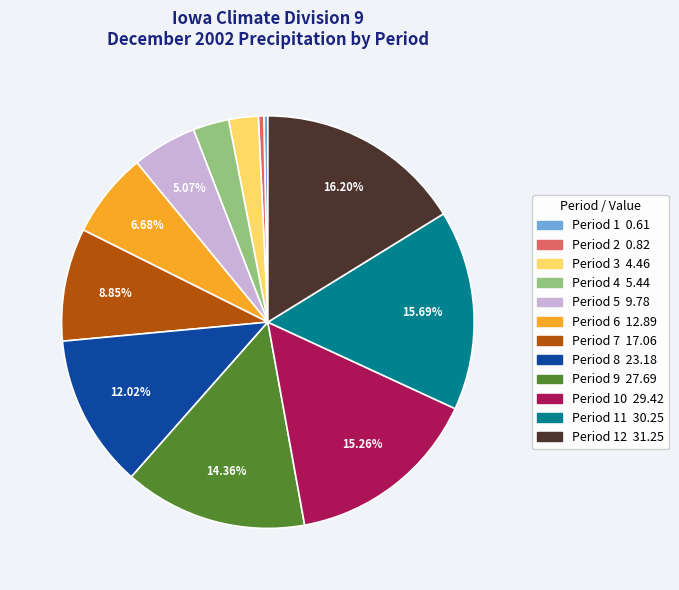

To the nearest percent, what is the average slice percentage?

8%